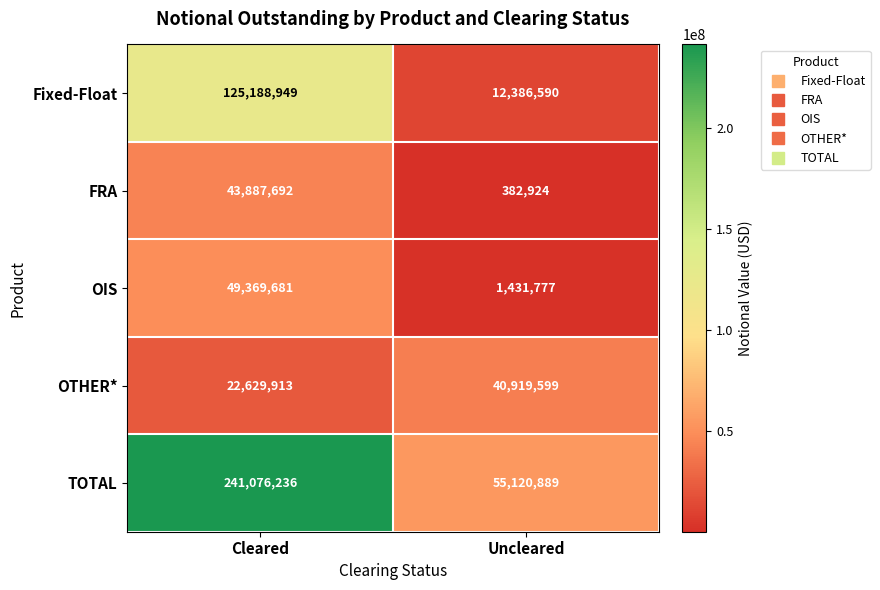

What is the sum of all OIS values?

50801458